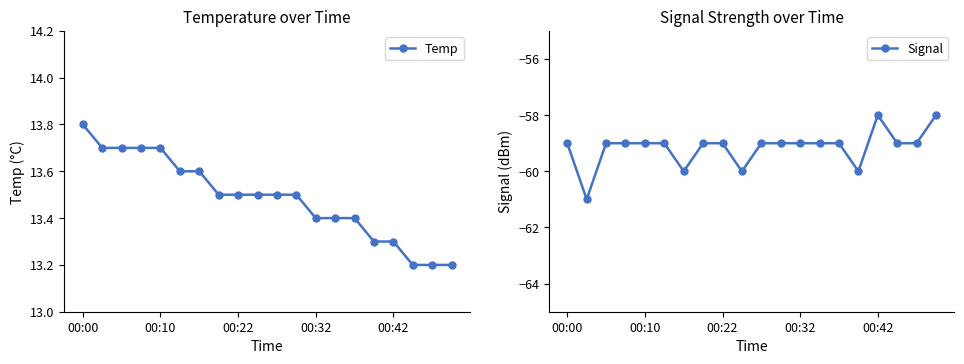

What is the maximum value for Signal?

-58